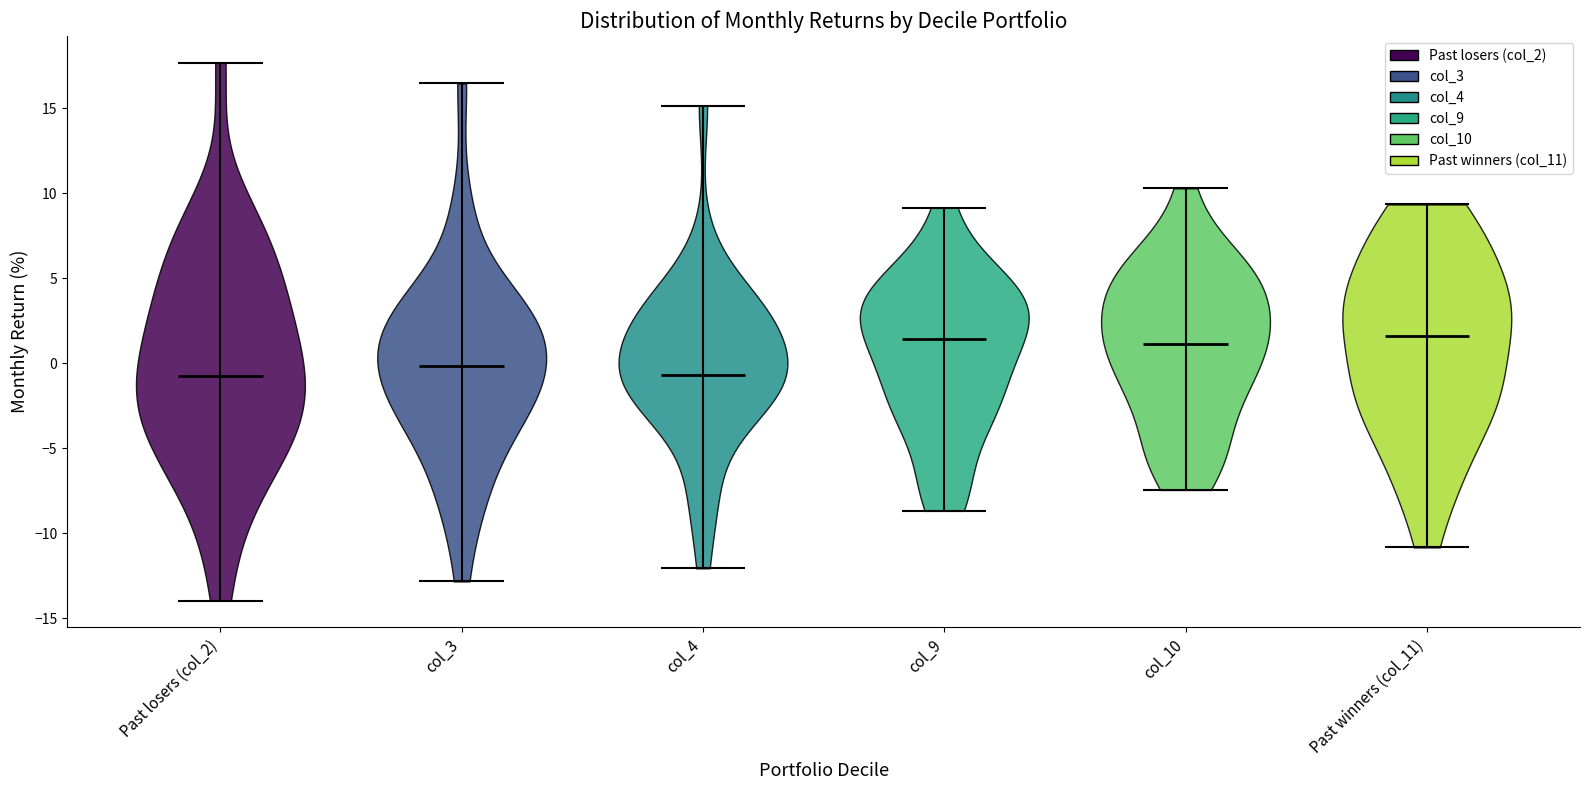

What is the lowest point the violin for col_3 reaches on the y-axis? The values are not printed on the chart, so give them approximately, as read against the axis.

-13.0